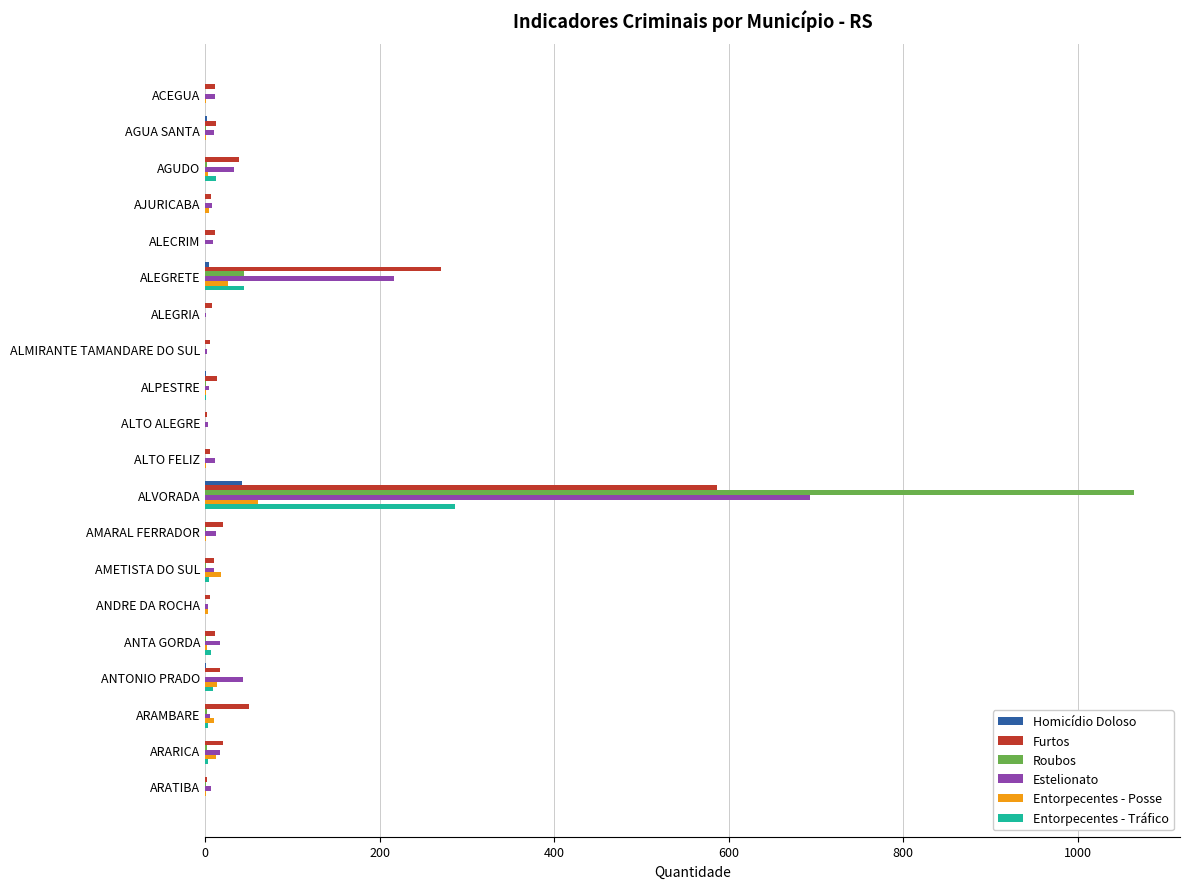

What is the maximum value for Furtos?

587